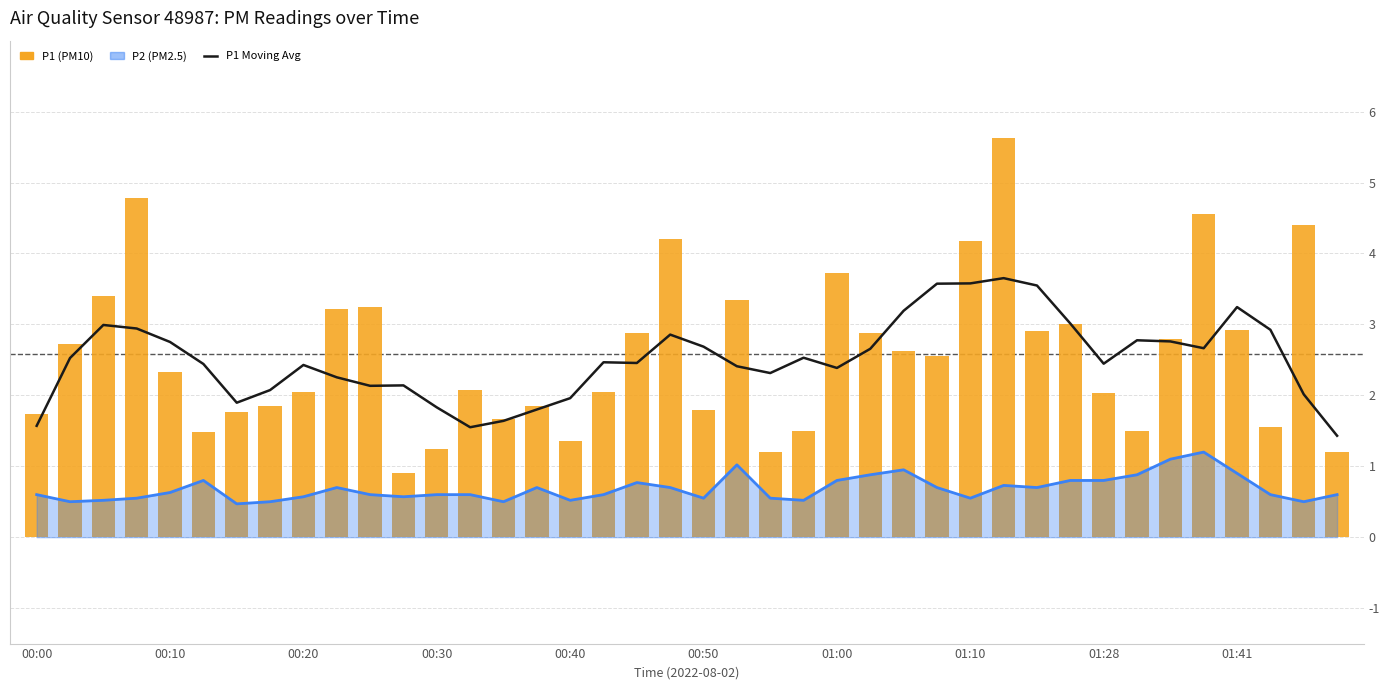

Is the value of P1 Moving Avg at 22 greater than the value of P1 (PM10) at 27?

No